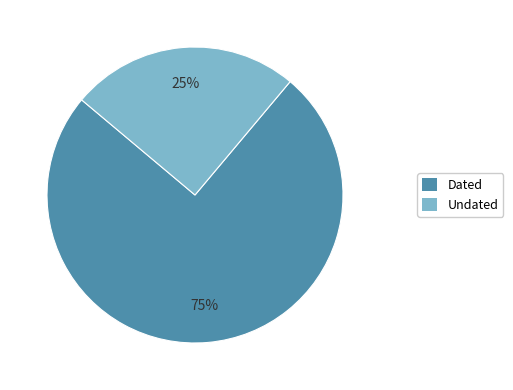

Combined, do Undated and Dated account for over 50%?

Yes